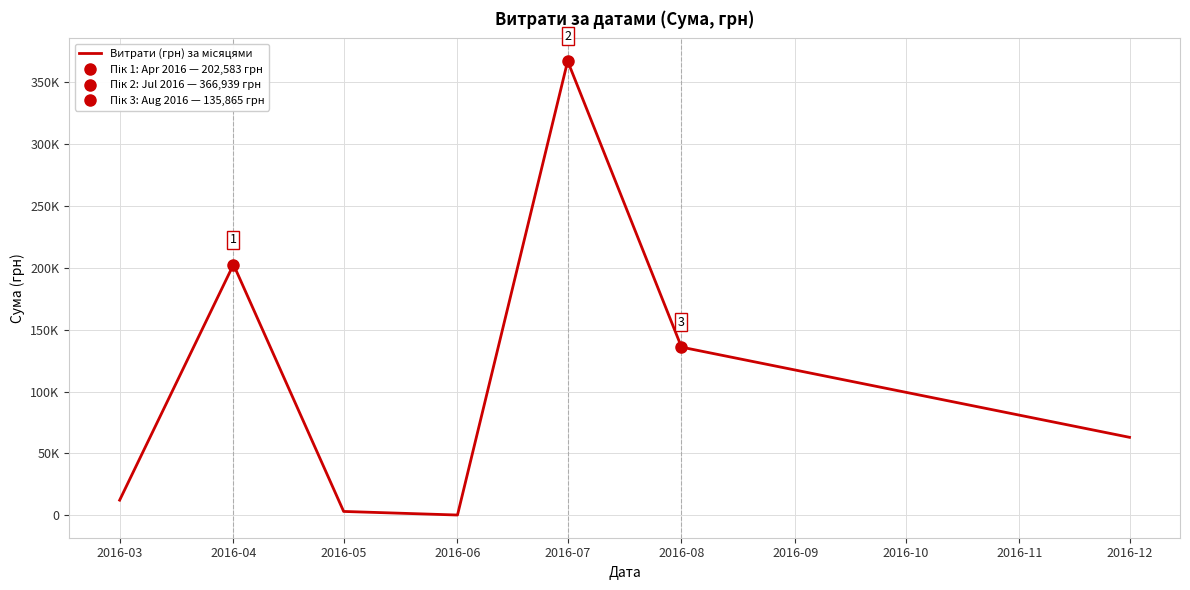

The chart shows a value of 95319.0 at 2016-04. True or false?

False